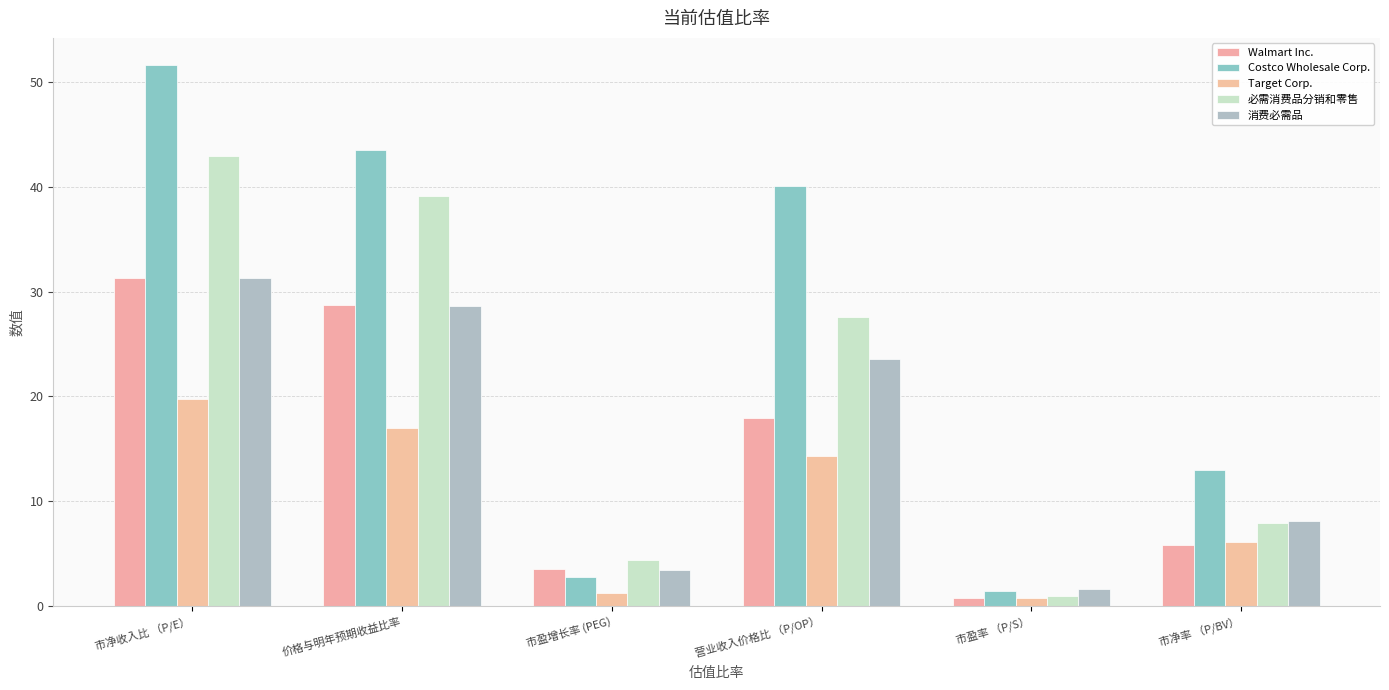

Reading left to right, extract all data points from this chart.

Walmart Inc.: 市净收入比 （P/E）=31.3	价格与明年预期收益比率=28.7	市盈增长率 (PEG)=3.5	营业收入价格比 （P/OP）=17.9	市盈率 （P/S）=0.8	市净率 （P/BV）=5.8
Costco Wholesale Corp.: 市净收入比 （P/E）=51.6	价格与明年预期收益比率=43.5	市盈增长率 (PEG)=2.8	营业收入价格比 （P/OP）=40.0	市盈率 （P/S）=1.4	市净率 （P/BV）=13.0
Target Corp.: 市净收入比 （P/E）=19.8	价格与明年预期收益比率=17.0	市盈增长率 (PEG)=1.2	营业收入价格比 （P/OP）=14.3	市盈率 （P/S）=0.8	市净率 （P/BV）=6.1
必需消费品分销和零售: 市净收入比 （P/E）=43.0	价格与明年预期收益比率=39.1	市盈增长率 (PEG)=4.3	营业收入价格比 （P/OP）=27.5	市盈率 （P/S）=0.9	市净率 （P/BV）=7.9
消费必需品: 市净收入比 （P/E）=31.3	价格与明年预期收益比率=28.7	市盈增长率 (PEG)=3.4	营业收入价格比 （P/OP）=23.6	市盈率 （P/S）=1.6	市净率 （P/BV）=8.1